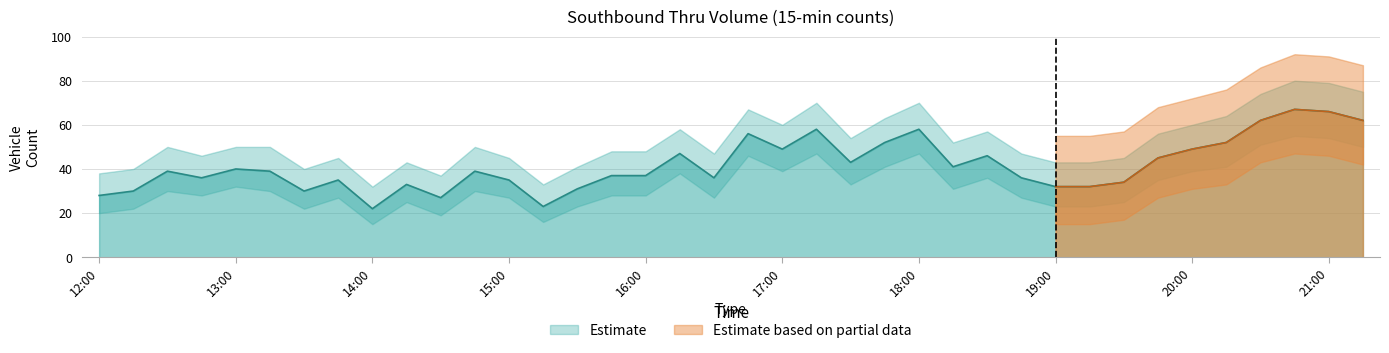

At which category does the data reach its first local peak?

12:30